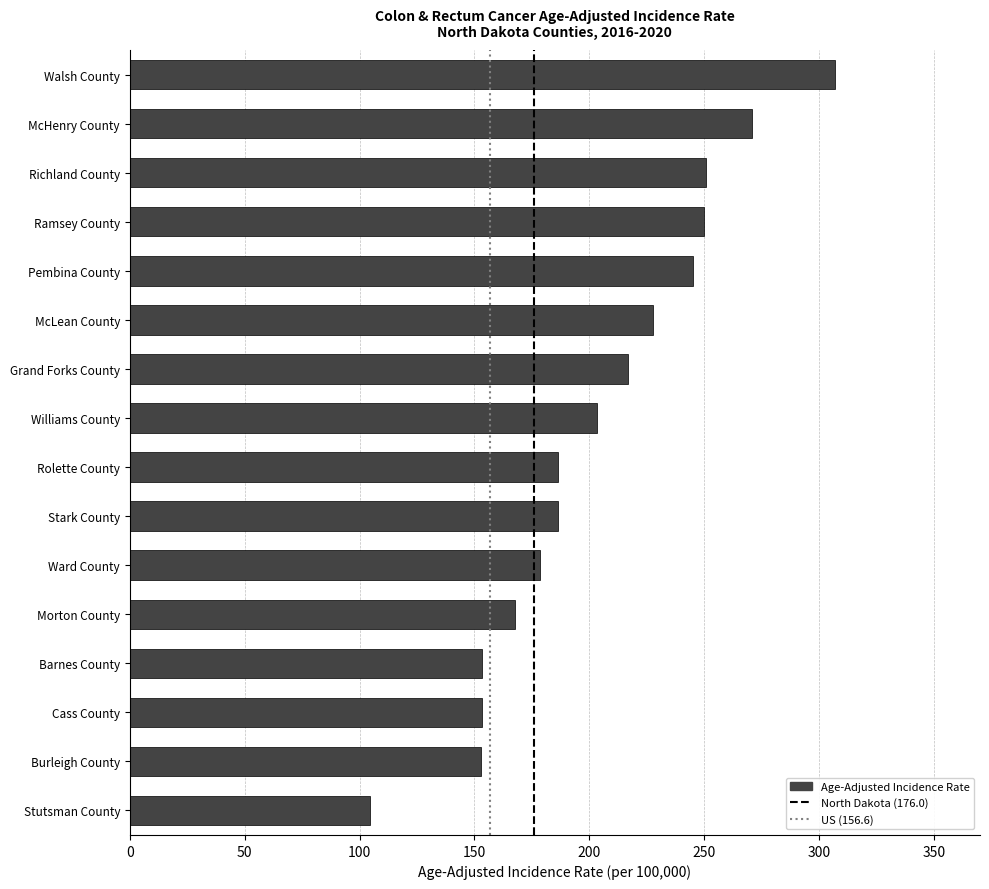

At which label is the value closest to 205?

Williams County